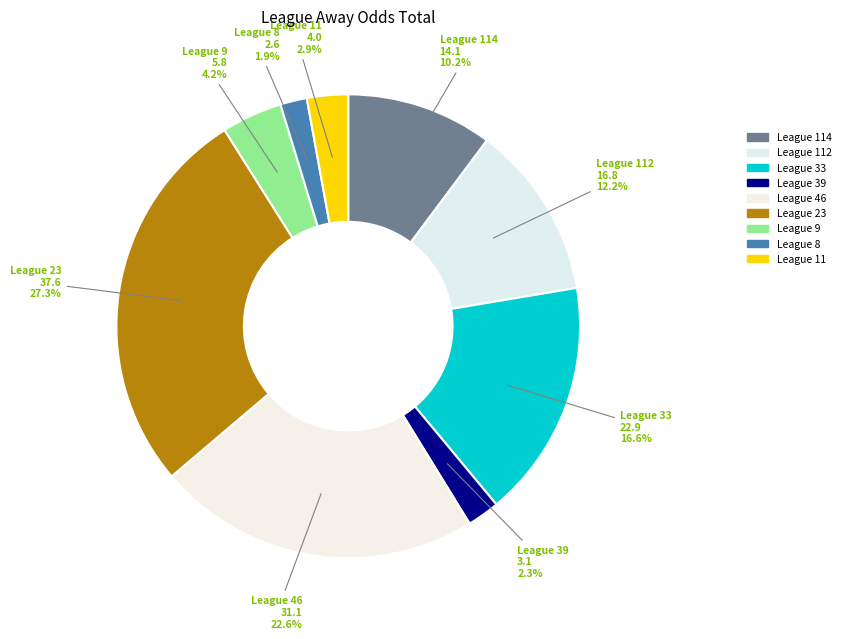

How many segments does this pie chart have?

9